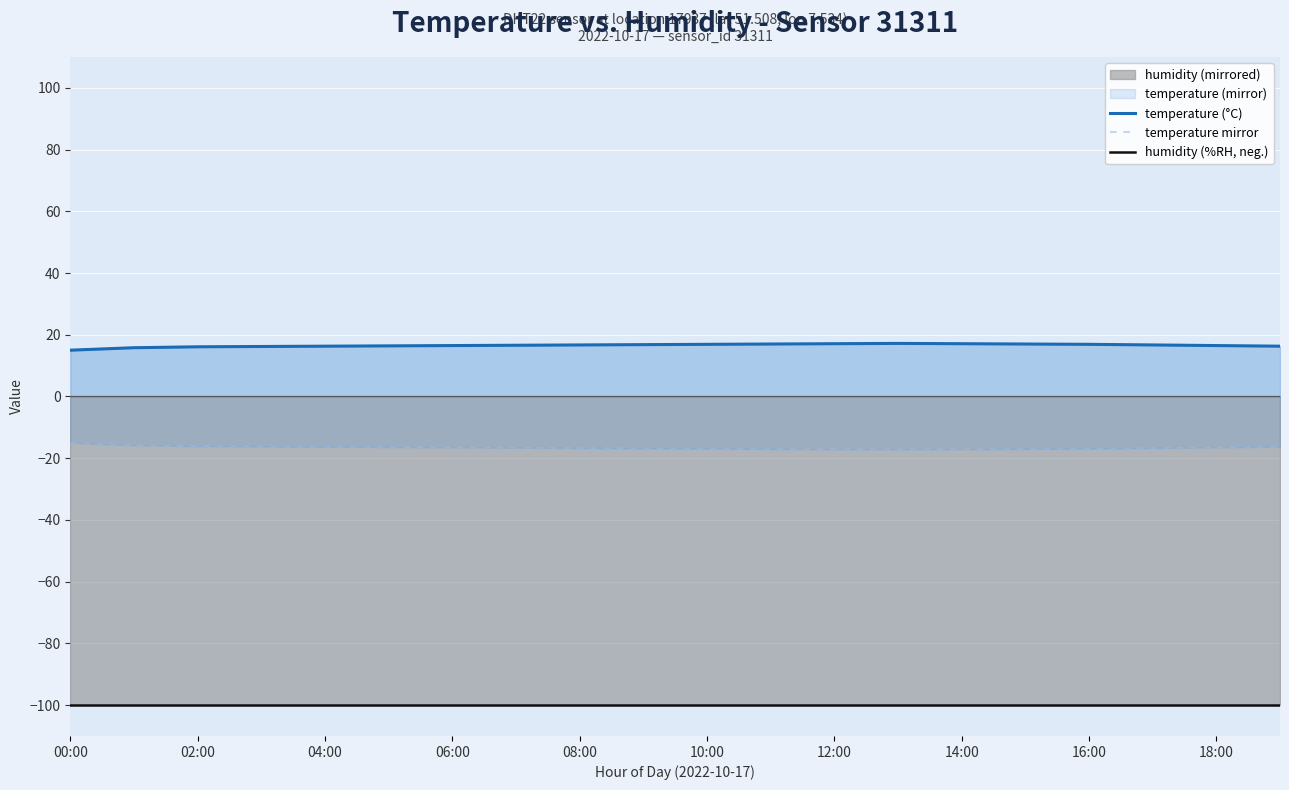

What is the difference between the highest and lowest values at 11?

116.9